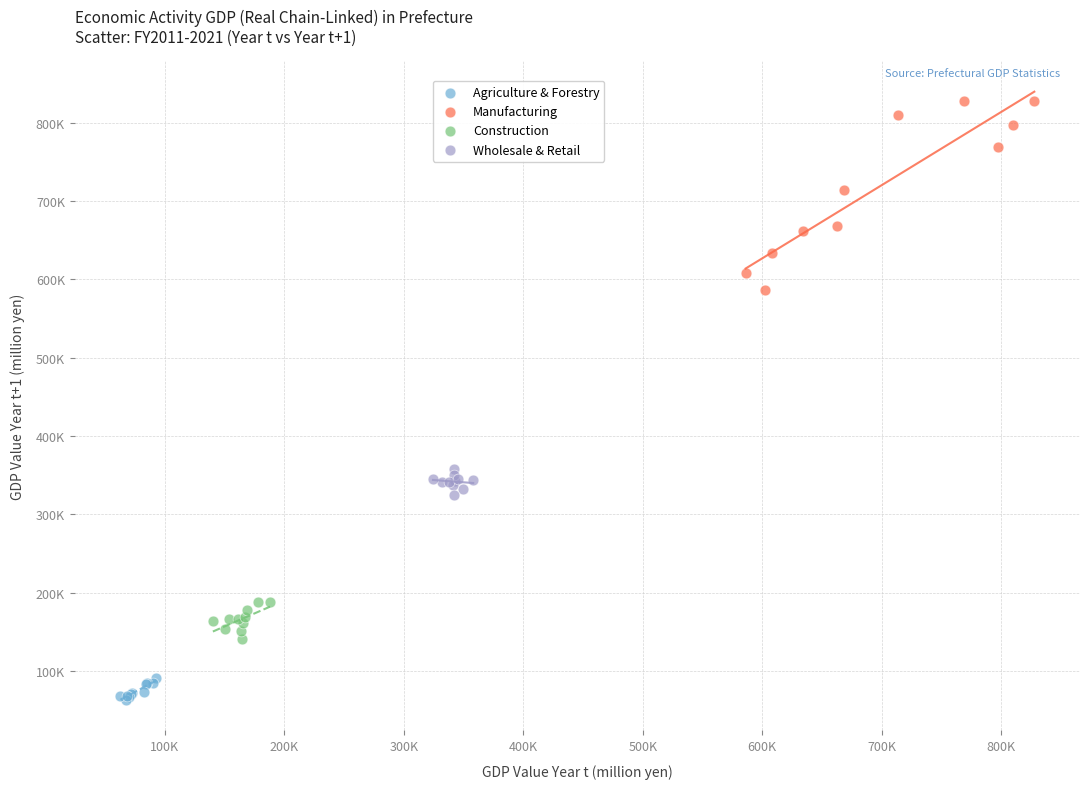

What are all the series names shown in the legend?

Agriculture & Forestry, Manufacturing, Construction, Wholesale & Retail